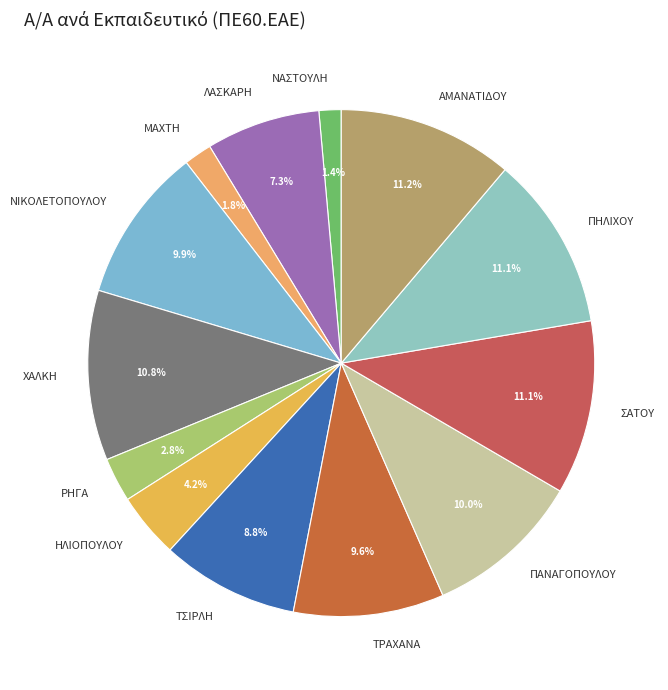

What is the ratio of the value at ΝΙΚΟΛΕΤΟΠΟΥΛΟΥ to the value at ΛΑΣΚΑΡΗ?

1.4